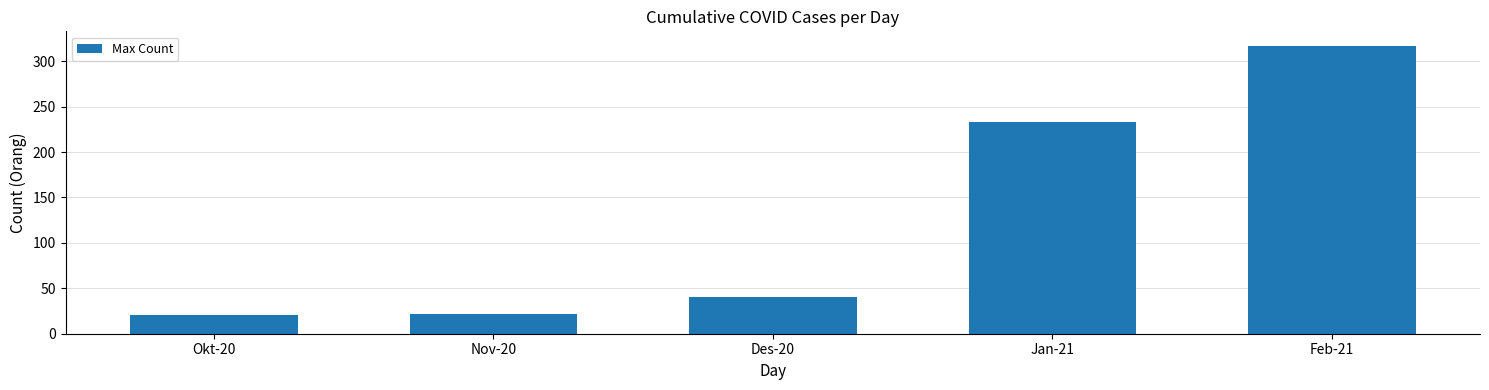

What is the change in value from Nov-20 to Feb-21?

+295